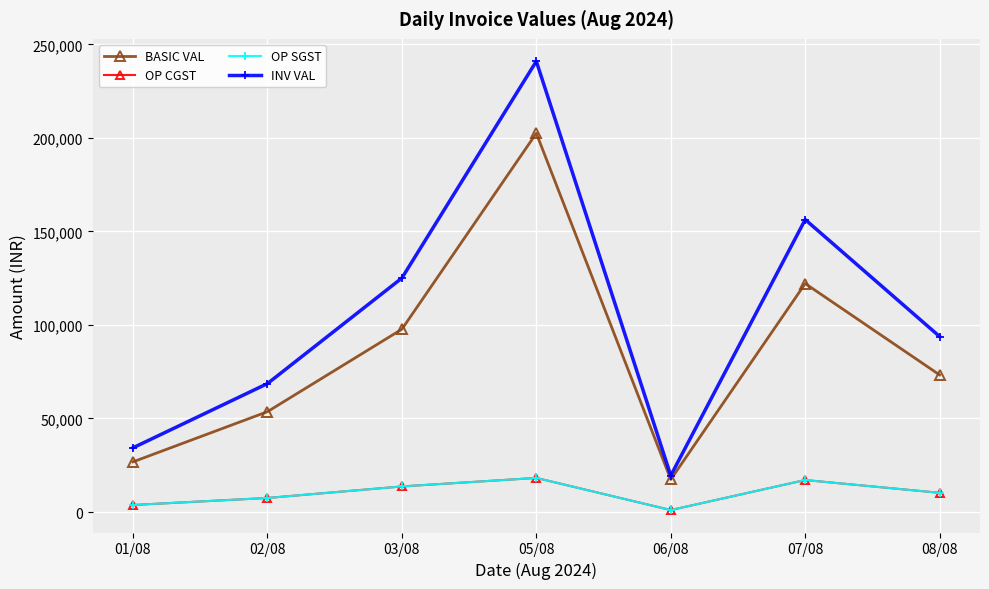

Is this an area chart (filled region under the line)?

No